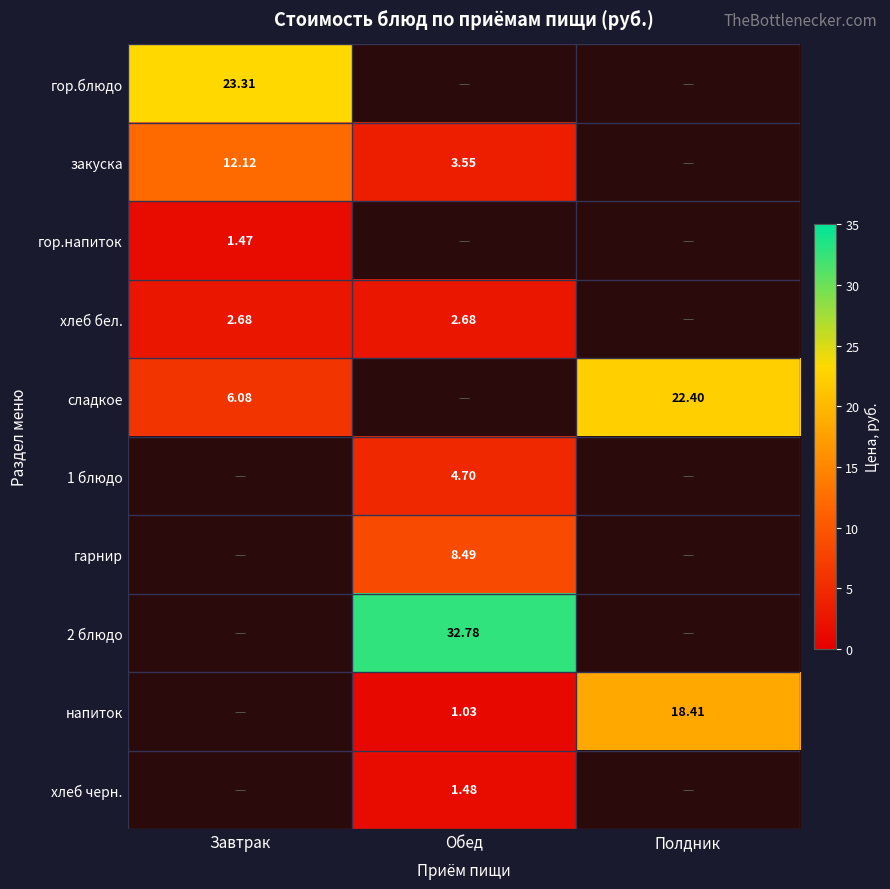

Is the value of сладкое at Полдник greater than the value of напиток at Полдник?

Yes